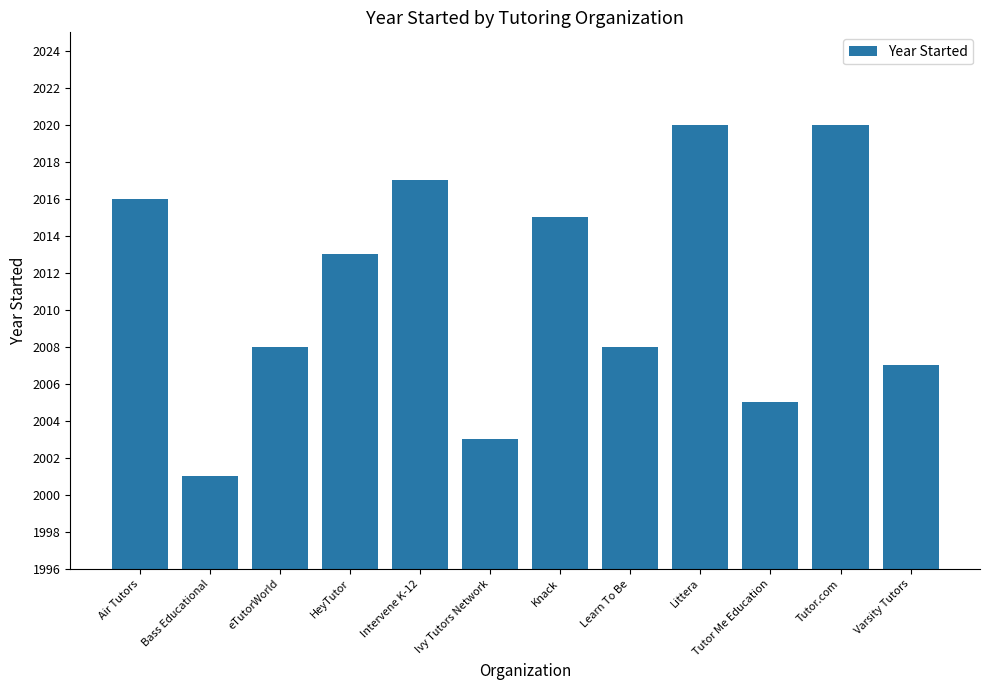

What is the sum of the values at eTutorWorld and Intervene K-12?

4025